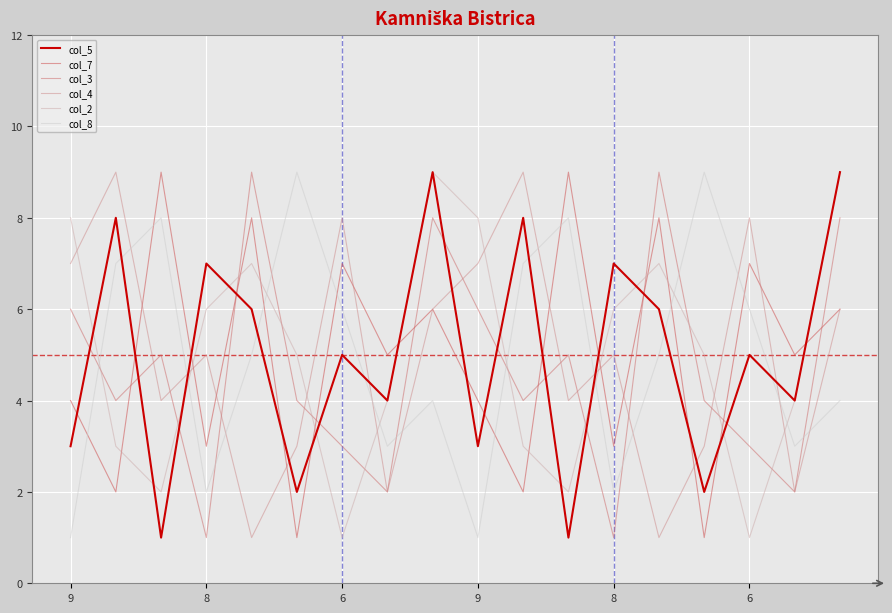

What is the smallest value displayed?

1